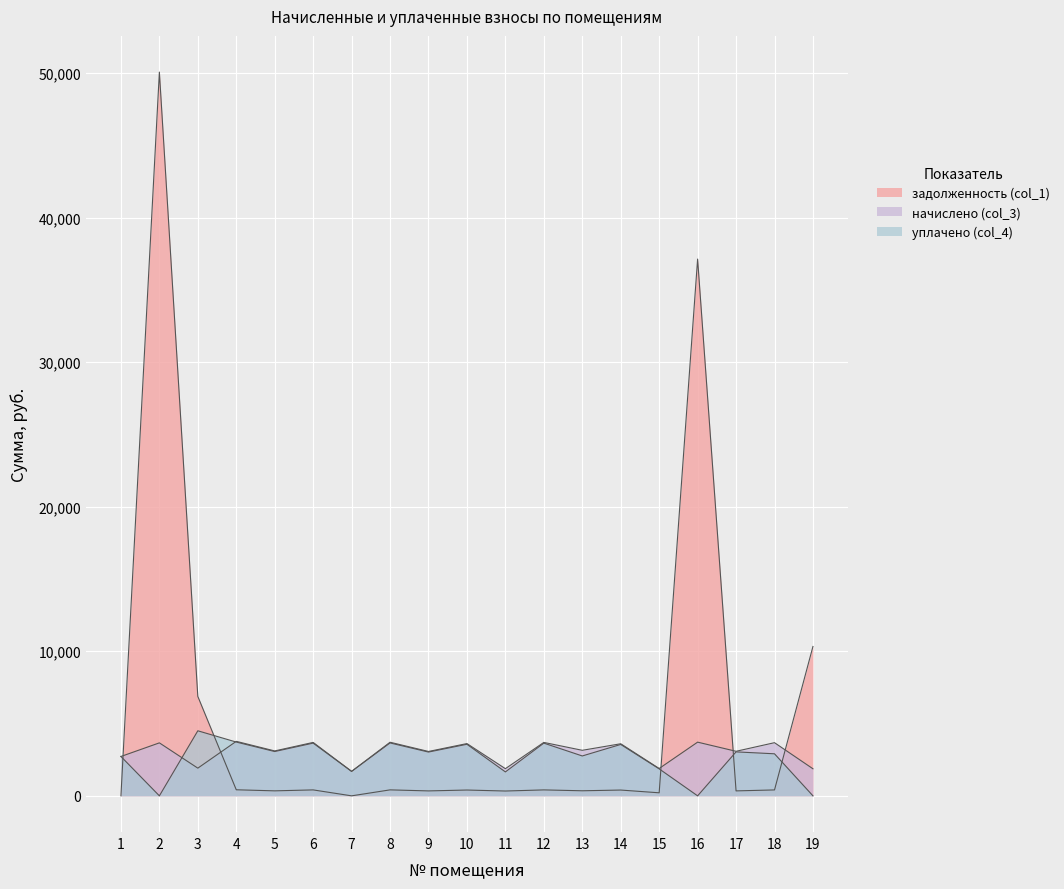

At which label does уплачено (col_4) reach its peak?

3